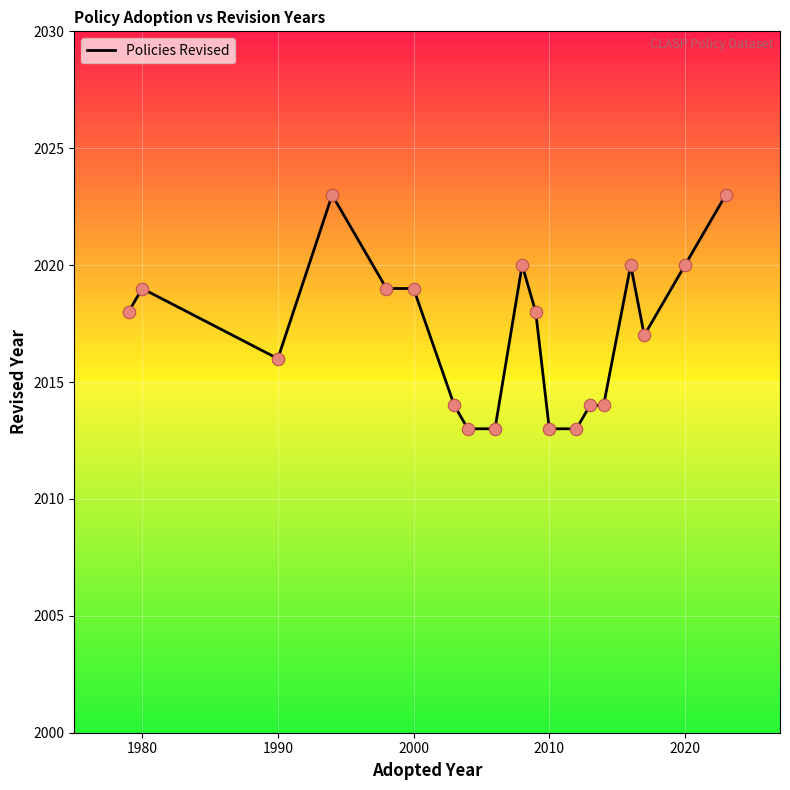

What is the greatest value displayed?

2023